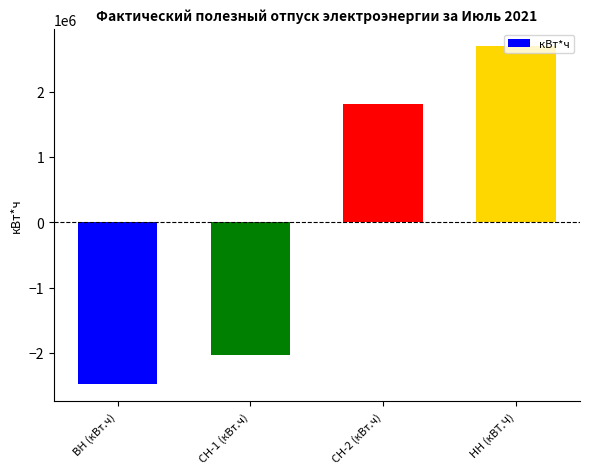

What position from the right is НН (кВТ.Ч)?

1